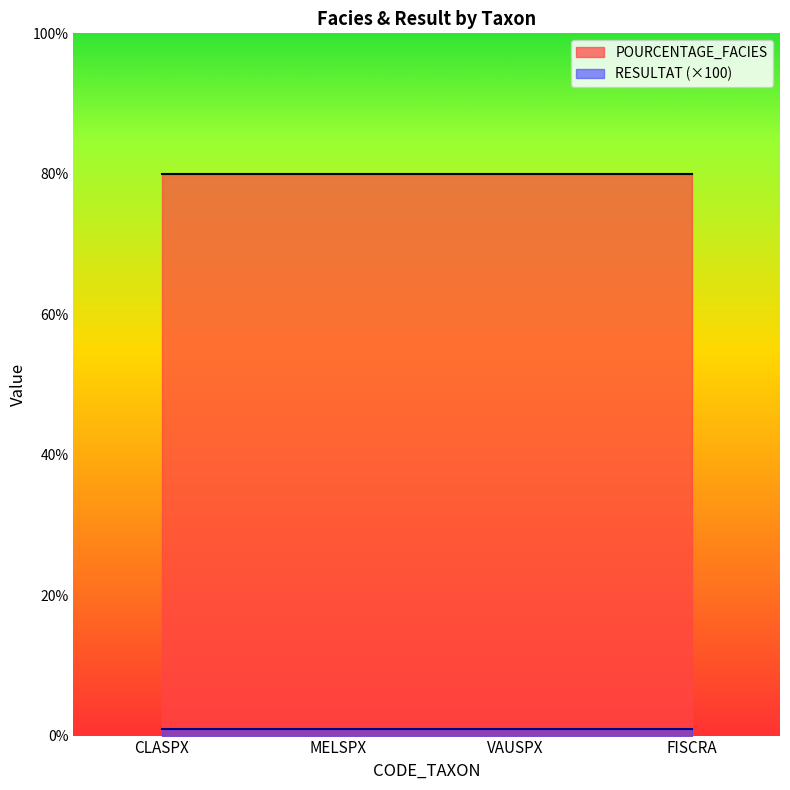

Rank the categories by POURCENTAGE_FACIES value from lowest to highest.

CLASPX, MELSPX, VAUSPX, FISCRA